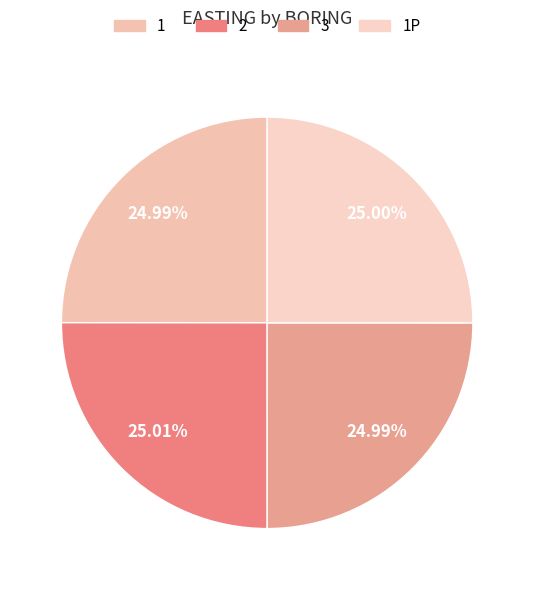

What percentage do 3 and 1P together represent?

50.0%